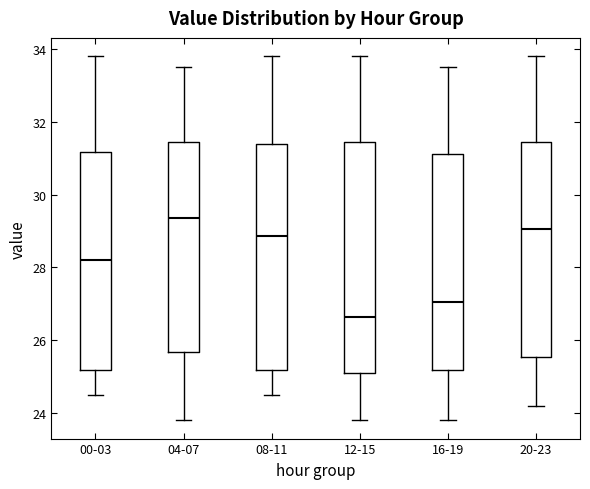

Which box's median line is the lowest?

12-15